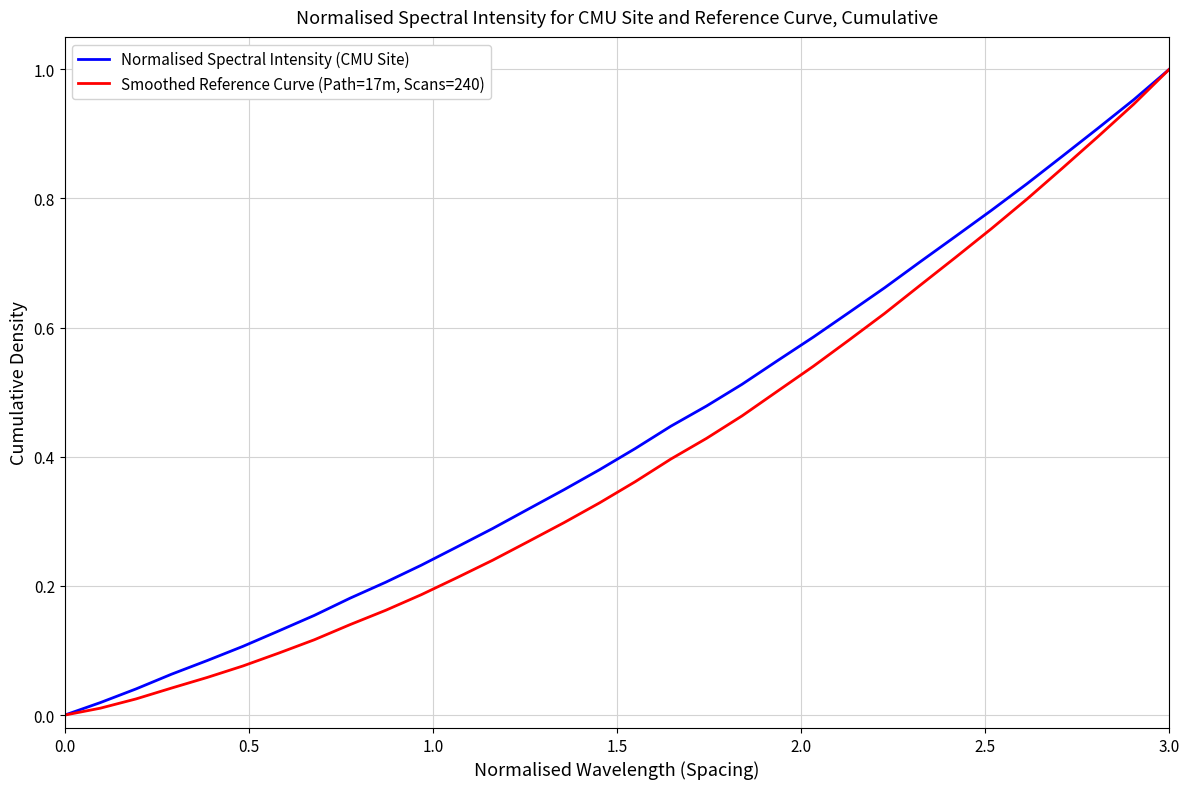

How many lines are shown in the chart?

2